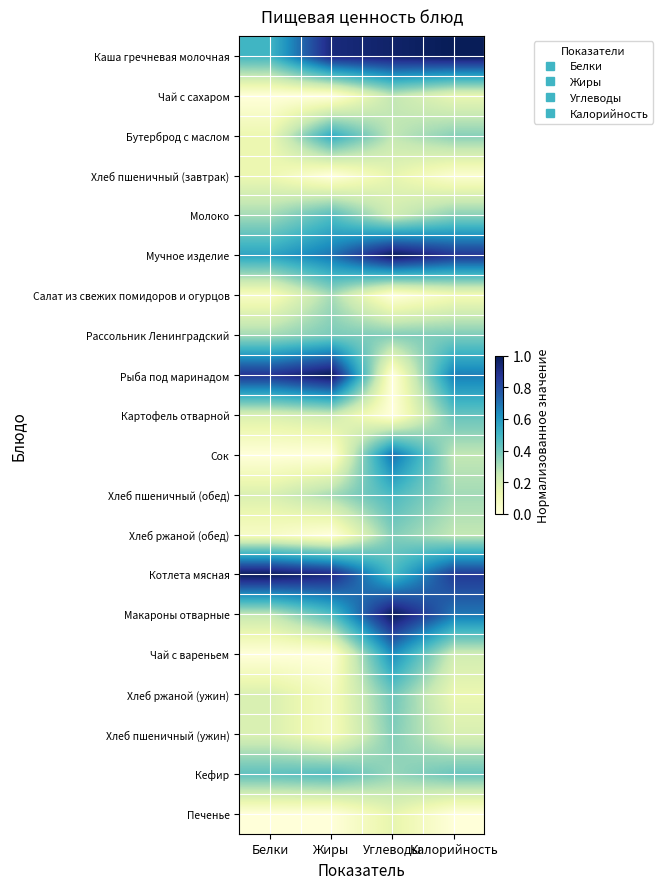

Reading left to right, extract all data points from this chart.

Каша гречневая молочная: Белки=0.5	Жиры=0.9	Углеводы=1.0	Калорийность=1.0
Чай с сахаром: Белки=0.0	Жиры=0.0	Углеводы=0.3	Калорийность=0.1
Бутерброд с маслом: Белки=0.1	Жиры=0.5	Углеводы=0.3	Калорийность=0.4
Хлеб пшеничный (завтрак): Белки=0.1	Жиры=0.0	Углеводы=0.1	Калорийность=0.0
Молоко: Белки=0.3	Жиры=0.5	Углеводы=0.2	Калорийность=0.4
Мучное изделие: Белки=0.6	Жиры=0.7	Углеводы=1.0	Калорийность=0.9
Салат из свежих помидоров и огурцов: Белки=0.1	Жиры=0.3	Углеводы=0.0	Калорийность=0.1
Рассольник Ленинградский: Белки=0.3	Жиры=0.4	Углеводы=0.4	Калорийность=0.4
Рыба под маринадом: Белки=0.9	Жиры=1.0	Углеводы=0.0	Калорийность=0.7
Картофель отварной: Белки=0.2	Жиры=0.2	Углеводы=0.0	Калорийность=0.4
Сок: Белки=0.0	Жиры=0.0	Углеводы=0.7	Калорийность=0.3
Хлеб пшеничный (обед): Белки=0.2	Жиры=0.3	Углеводы=0.5	Калорийность=0.3
Хлеб ржаной (обед): Белки=0.1	Жиры=0.0	Углеводы=0.4	Калорийность=0.3
Котлета мясная: Белки=1.0	Жиры=0.9	Углеводы=0.5	Калорийность=0.9
Макароны отварные: Белки=0.2	Жиры=0.5	Углеводы=1.0	Калорийность=0.7
Чай с вареньем: Белки=0.0	Жиры=0.0	Углеводы=0.6	Калорийность=0.2
Хлеб ржаной (ужин): Белки=0.2	Жиры=0.1	Углеводы=0.4	Калорийность=0.1
Хлеб пшеничный (ужин): Белки=0.2	Жиры=0.1	Углеводы=0.4	Калорийность=0.2
Кефир: Белки=0.4	Жиры=0.5	Углеводы=0.3	Калорийность=0.4
Печенье: Белки=0.0	Жиры=0.0	Углеводы=0.1	Калорийность=0.0